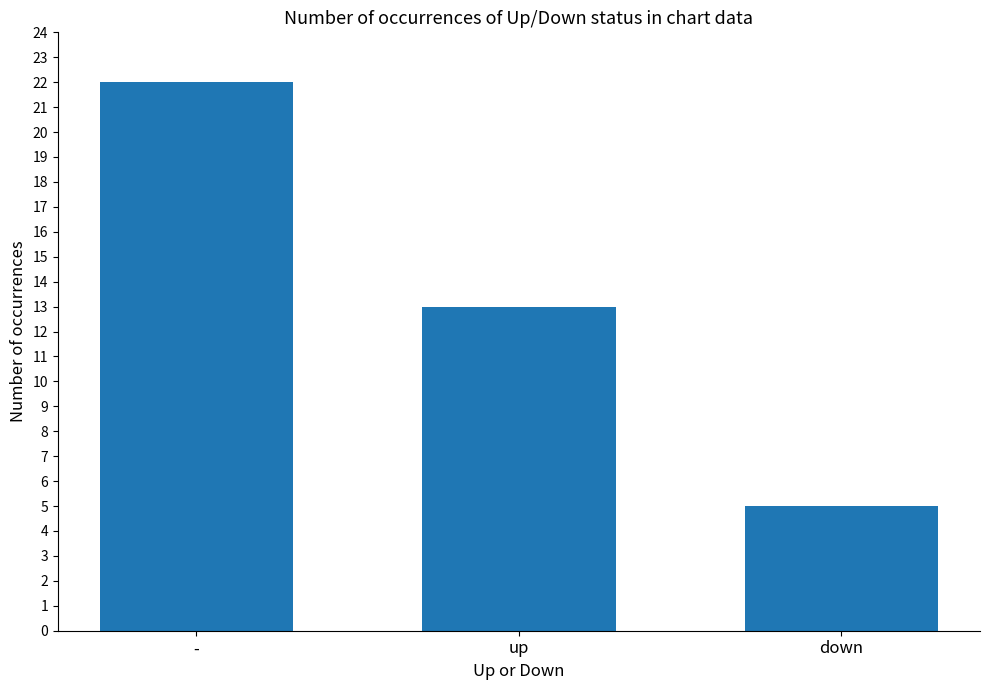

What is the maximum value shown in the chart?

22